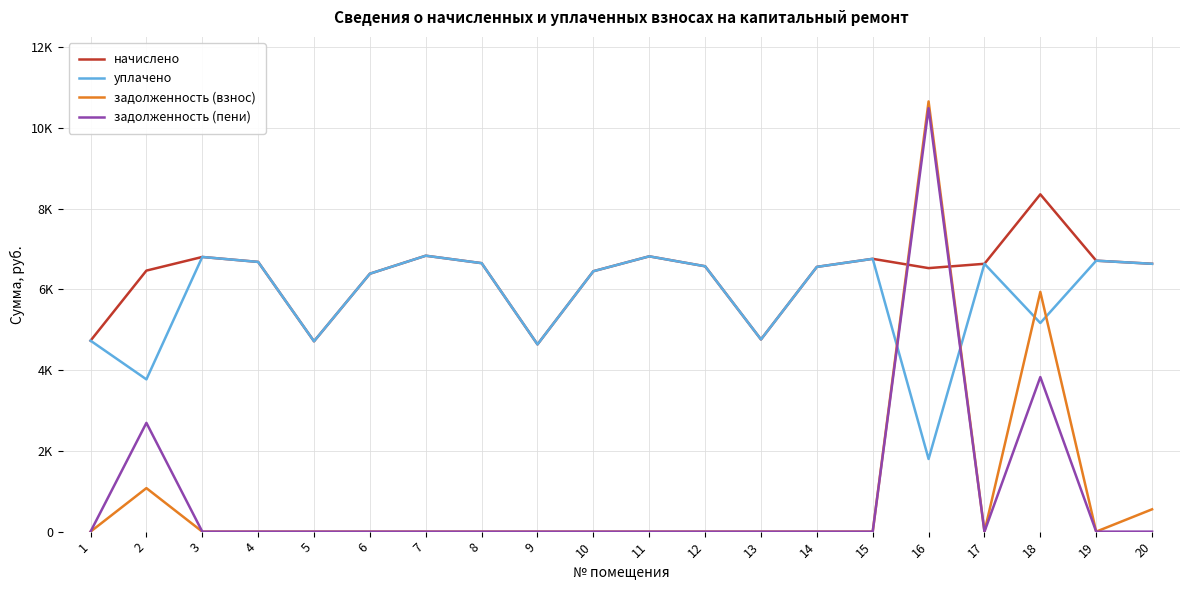

What are all the series names shown in the legend?

начислено, уплачено, задолженность (взнос), задолженность (пени)